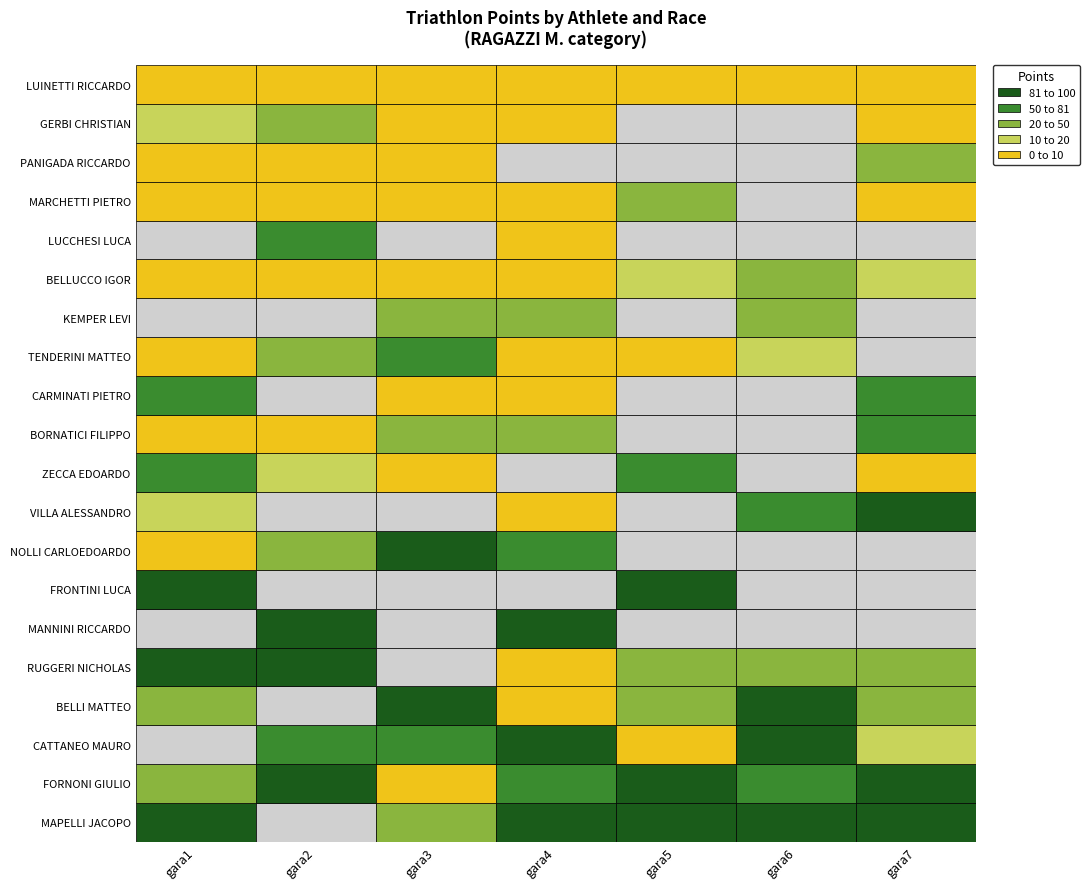

Between CATTANEO MAURO and FRONTINI LUCA, which series saw the biggest shift?

VILLA ALESSANDRO